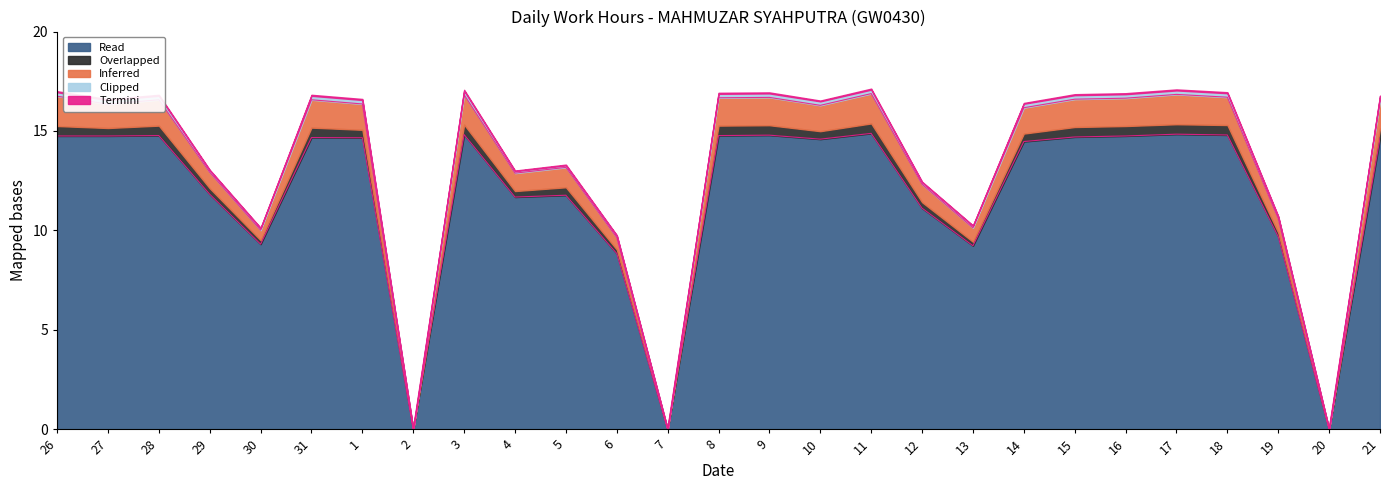

Which category has the highest value in the Inferred series?

26